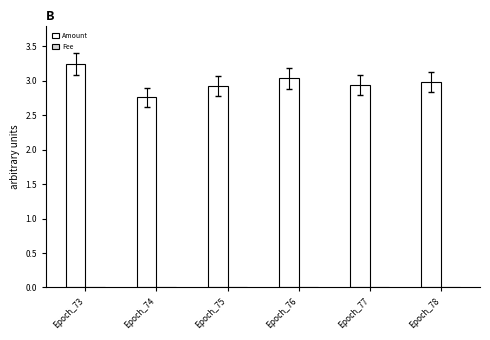

At which category does the chart reach its peak across all series?

Epoch_73